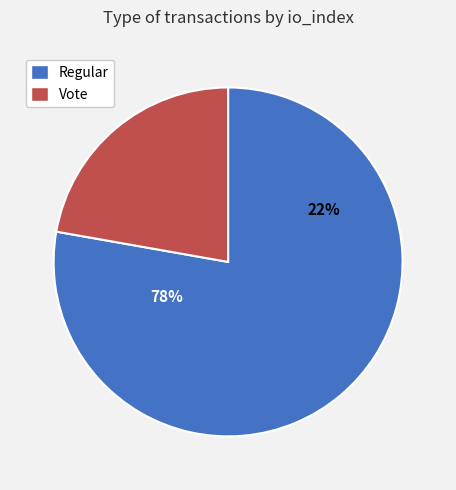

Combined, do Regular (io_index=7) and Vote (io_index=2) account for over 50%?

Yes